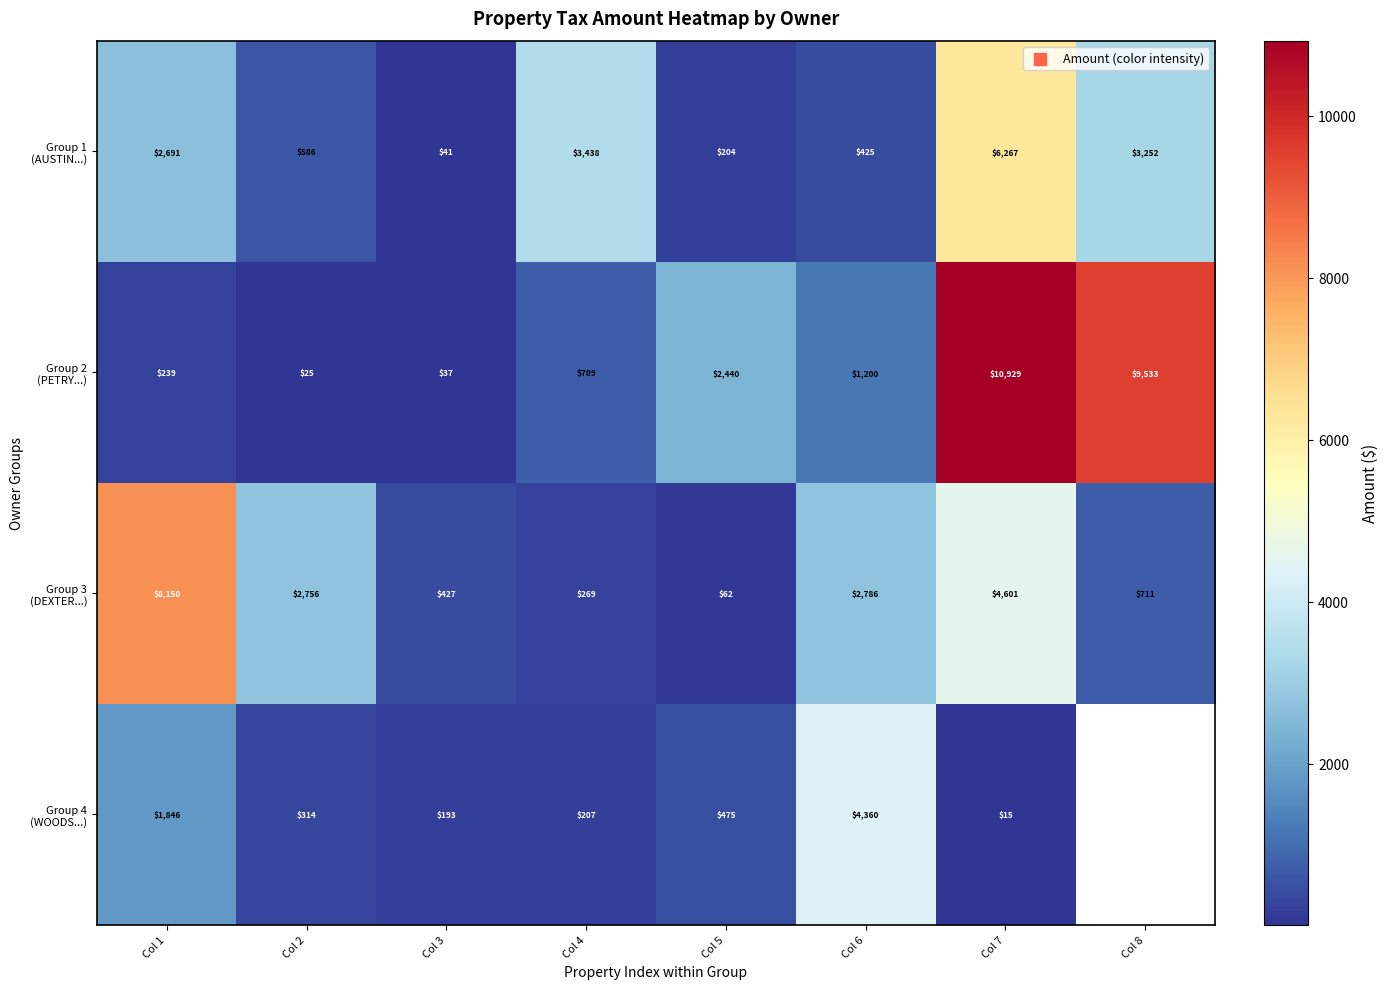

What is the maximum value shown in the chart?

10928.8